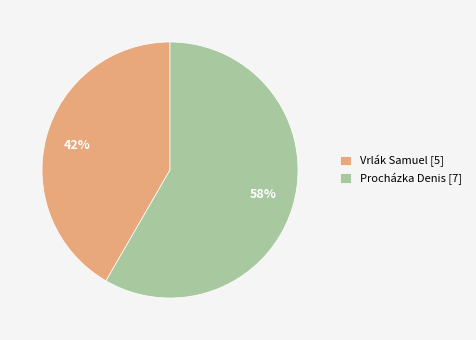

True or false: Vrlák Samuel accounts for 42% of the total.

True